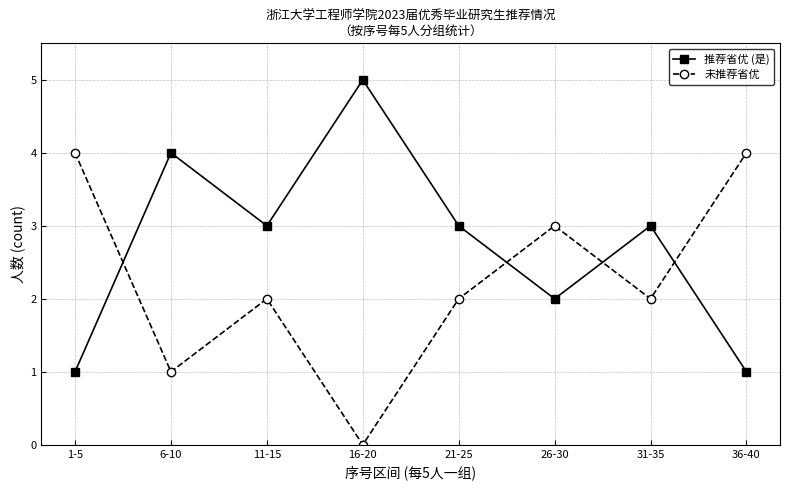

What is the sum of all 未推荐省优 values?

18